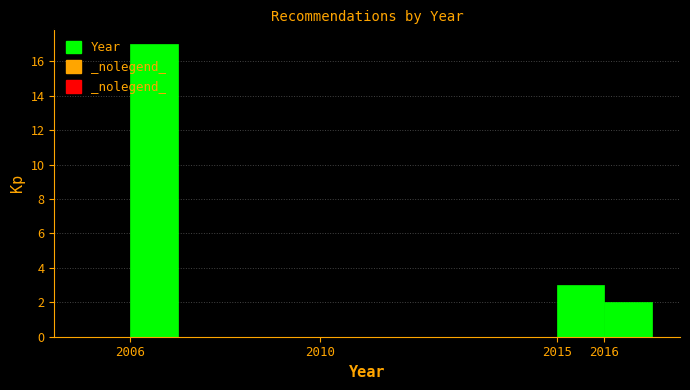

Over which range of the x-axis is the bar tallest?

2006 to 2007